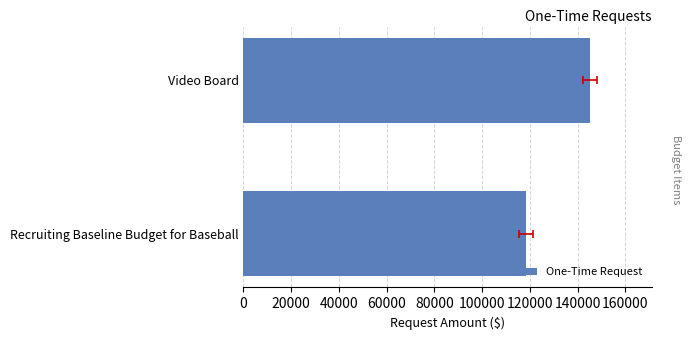

What is the difference between the maximum and minimum values?

26700